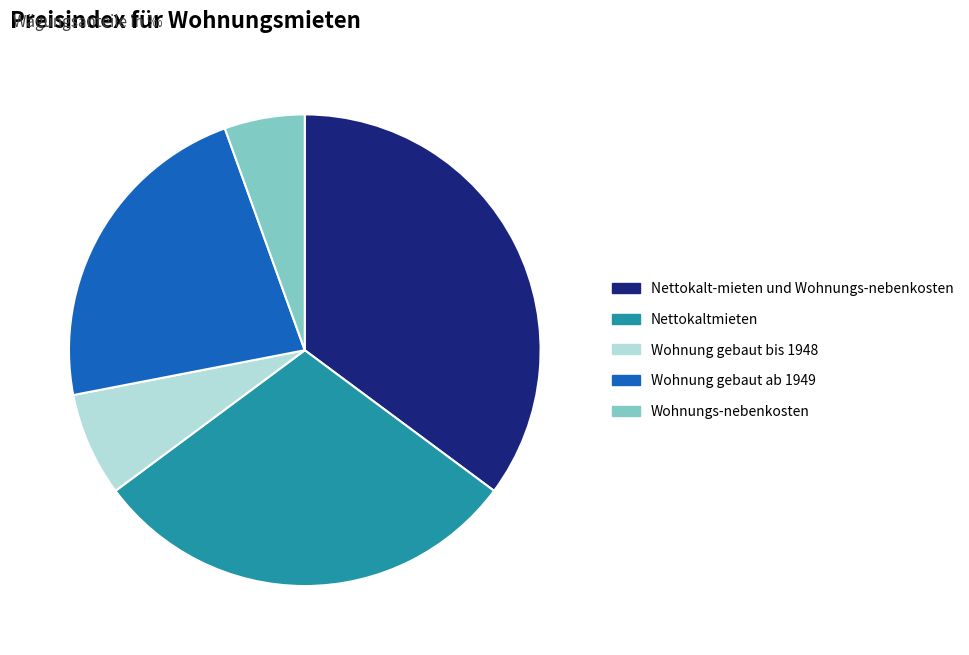

How many segments does this pie chart have?

5